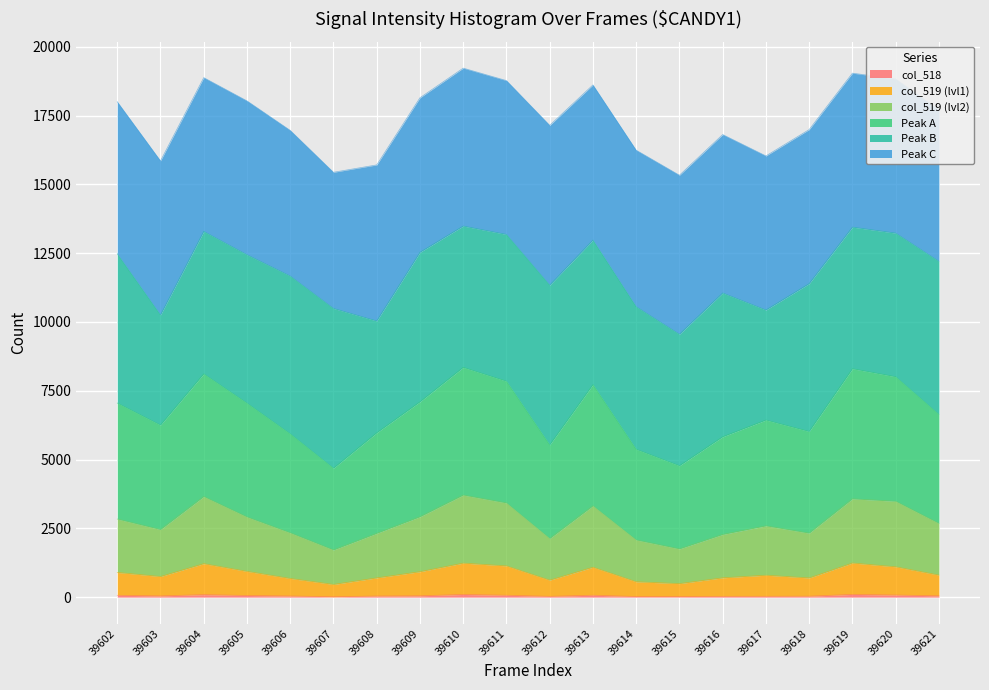

How many categories are shown in the chart?

20